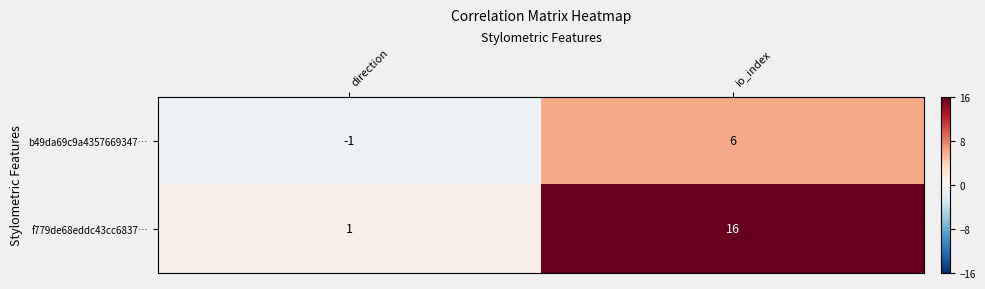

The value of f779de68eddc43cc6837… at direction is 1. True or false?

True